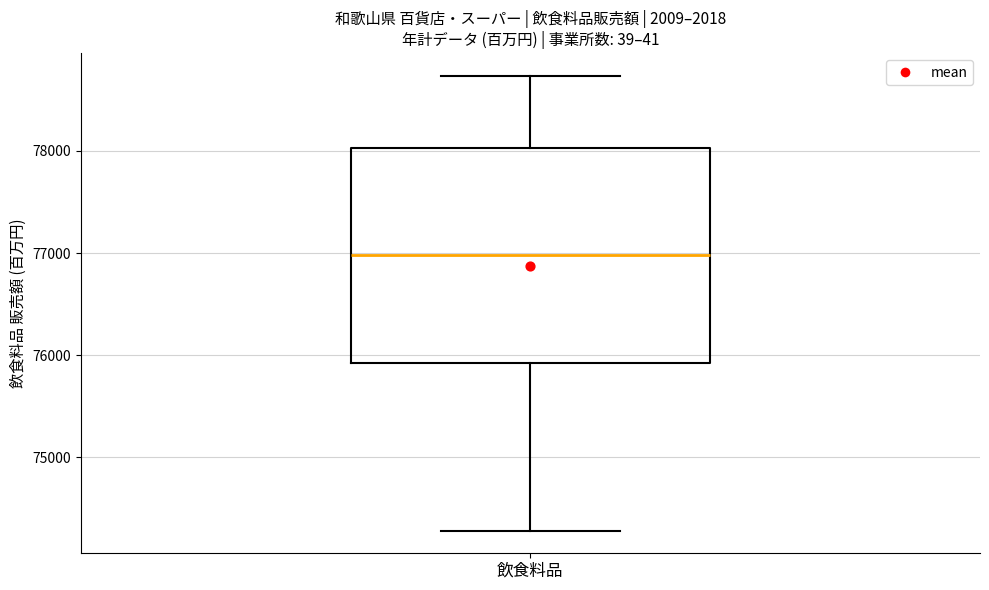

Transcribe this box plot: give where the median line is, the range the box spans, and where the two whiskers end, as read against the y-axis. The values are not printed on the chart, so give them approximately, as read against the axis.

median 77000, box 75900 to 78000, whiskers 74300 to 78700